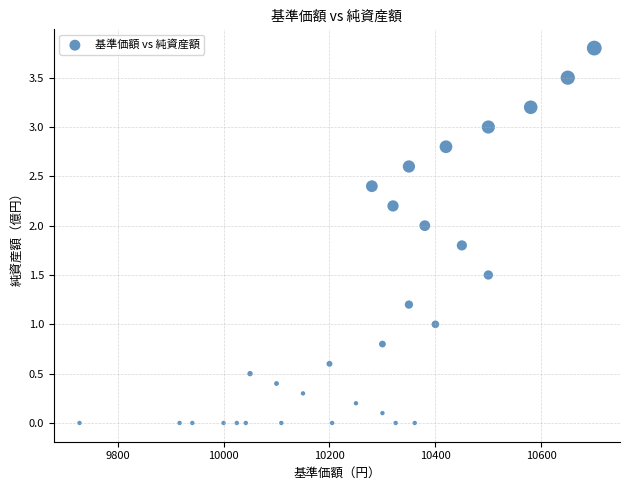

How many data points are displayed?

30